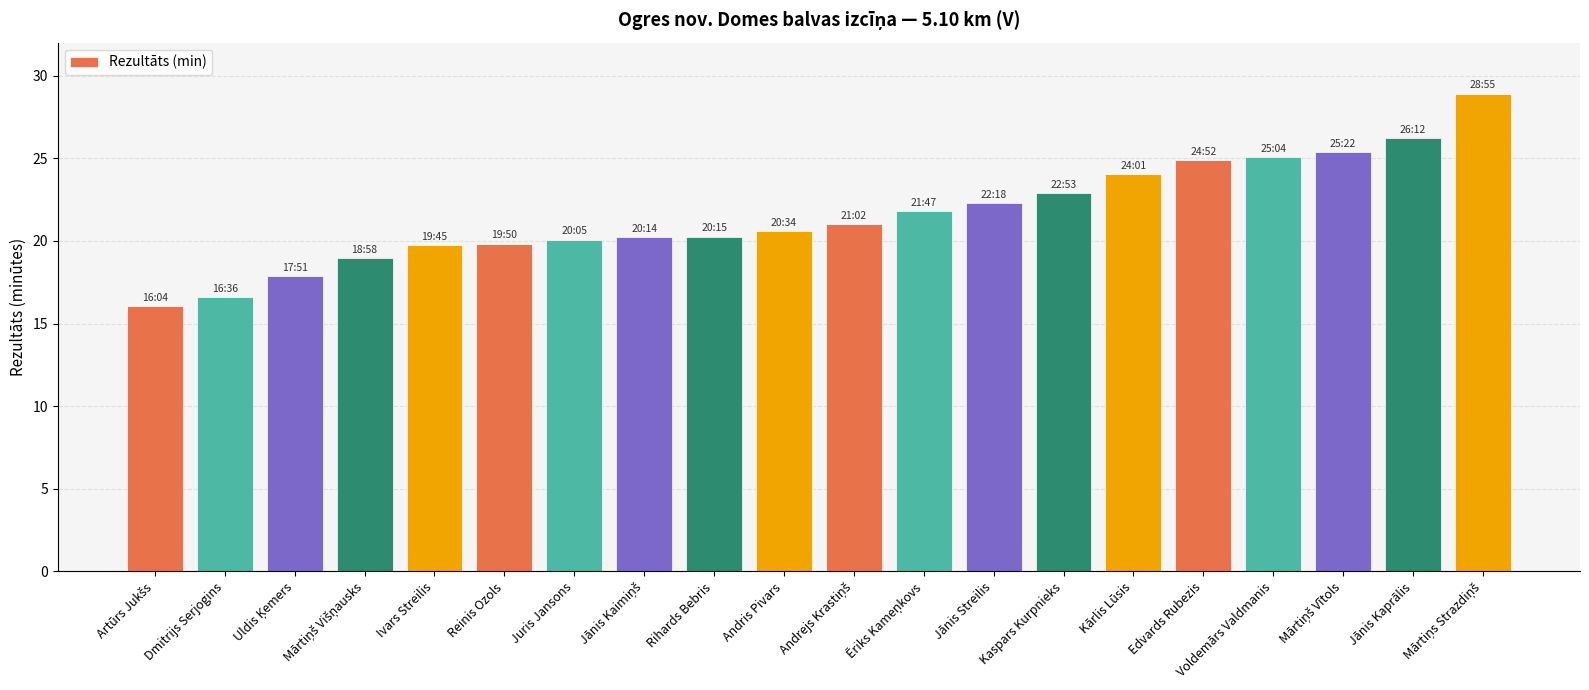

What is the value of the 16th bar from the left?

24.9